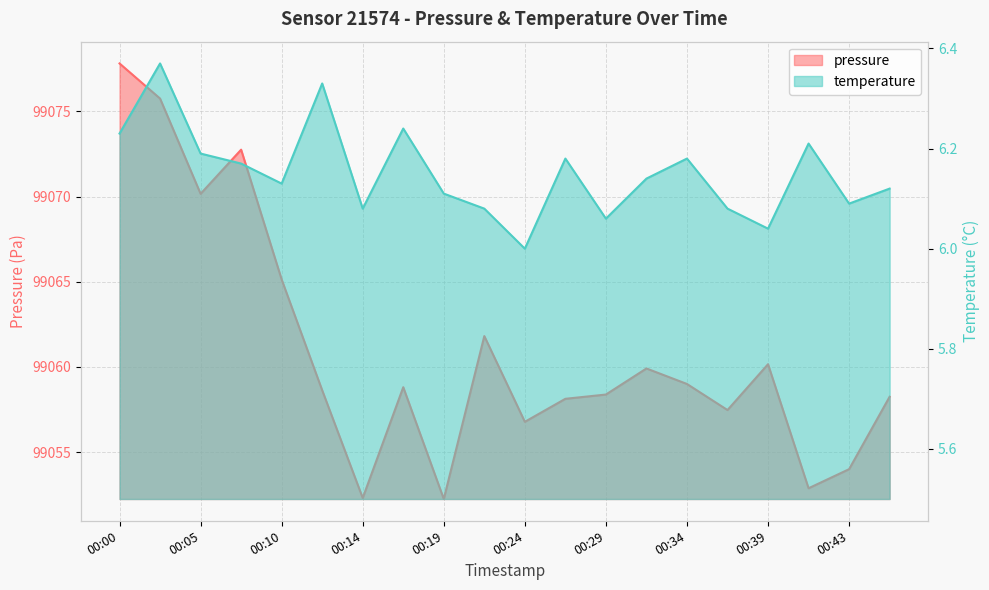

Which has a higher value, 00:19 or 00:14?

00:14